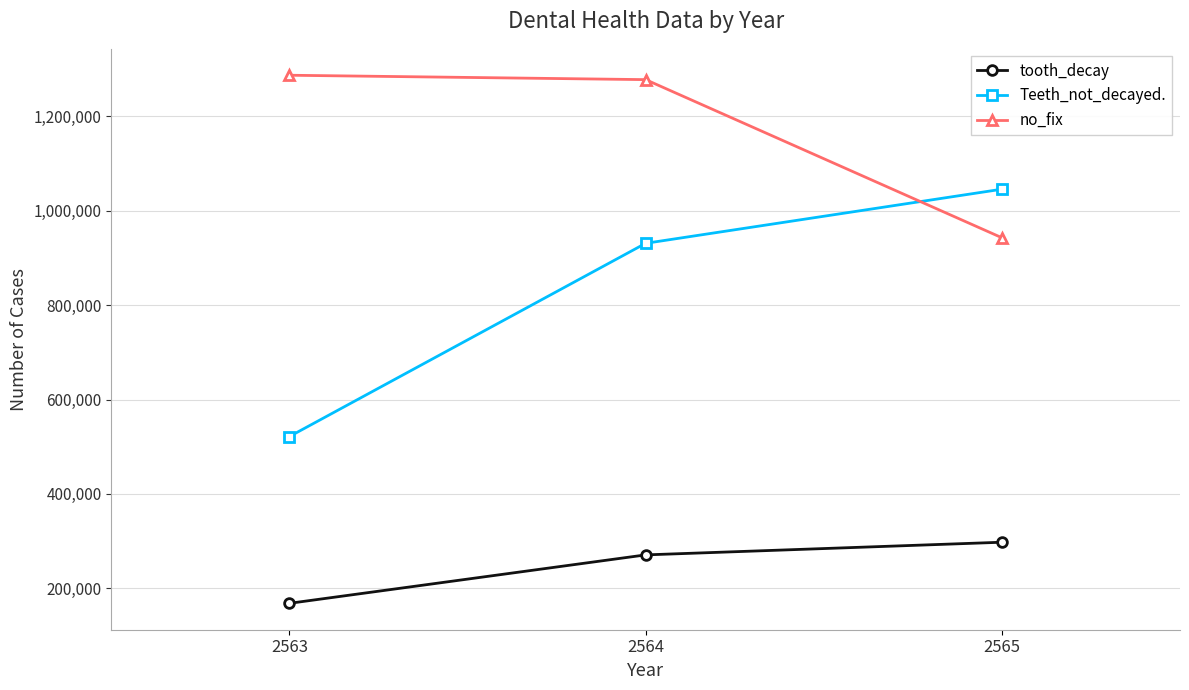

How many distinct data groups are displayed?

3